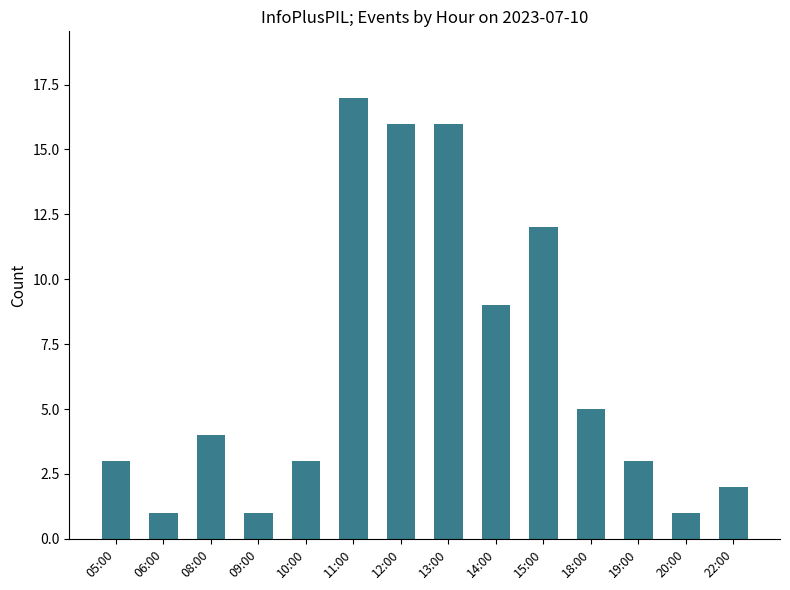

What is the label of the 6th bar from the left?

11:00